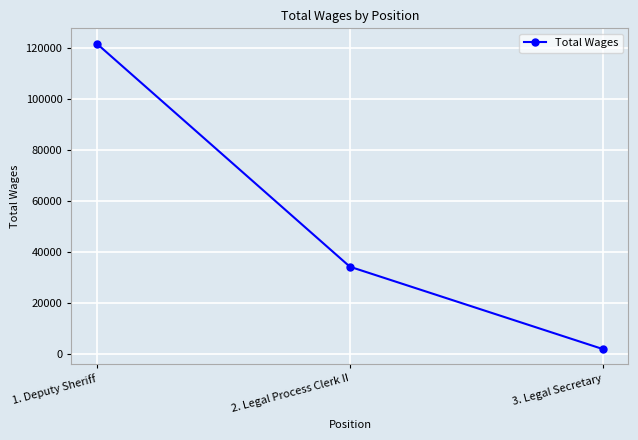

Where does the data first go above 34322?

1. Deputy Sheriff